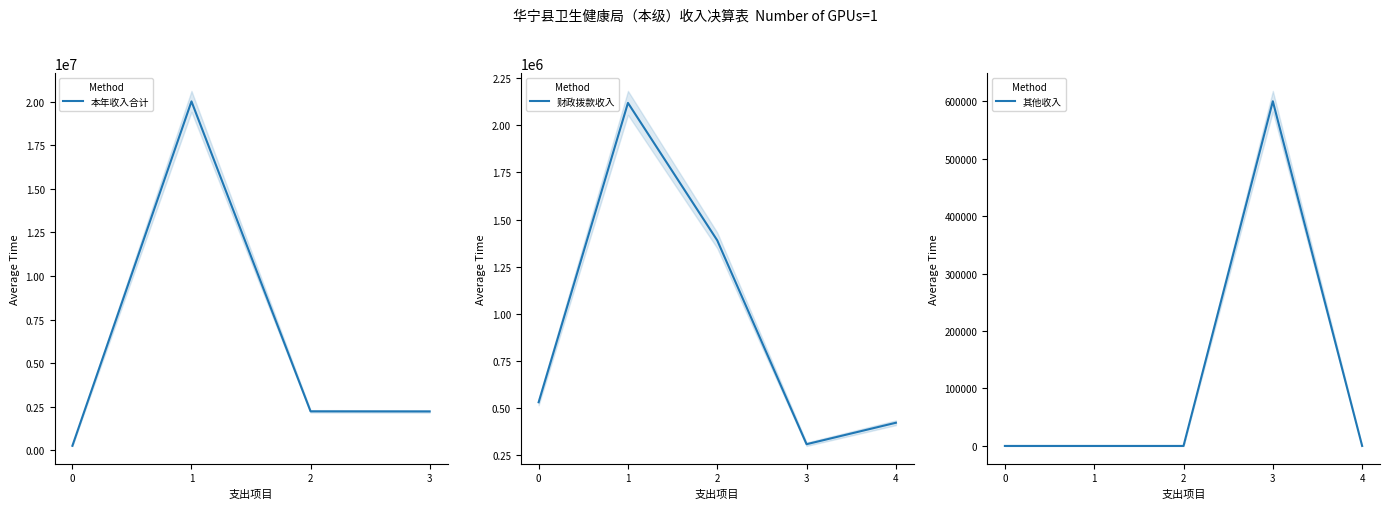

True or false: 本年收入合计 has more than 2 interior local peaks.

False